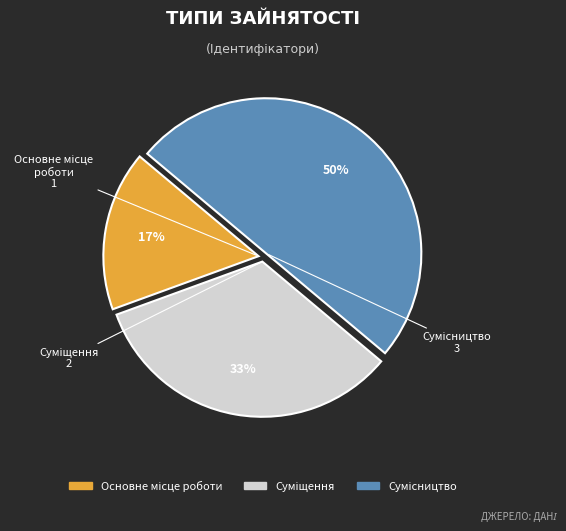

Count the number of slices in the pie.

3